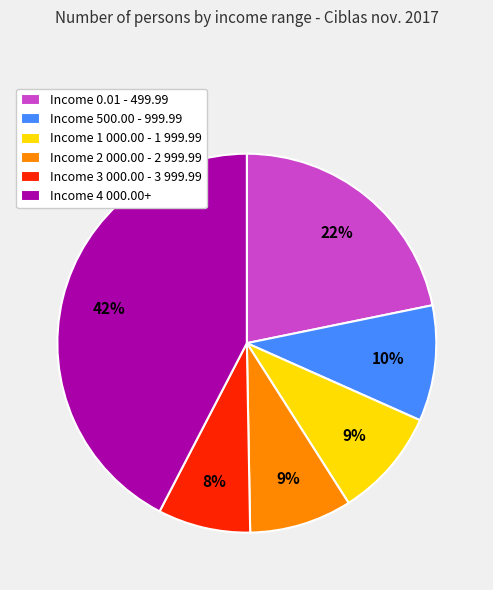

To the nearest percent, what is the average slice percentage?

17%